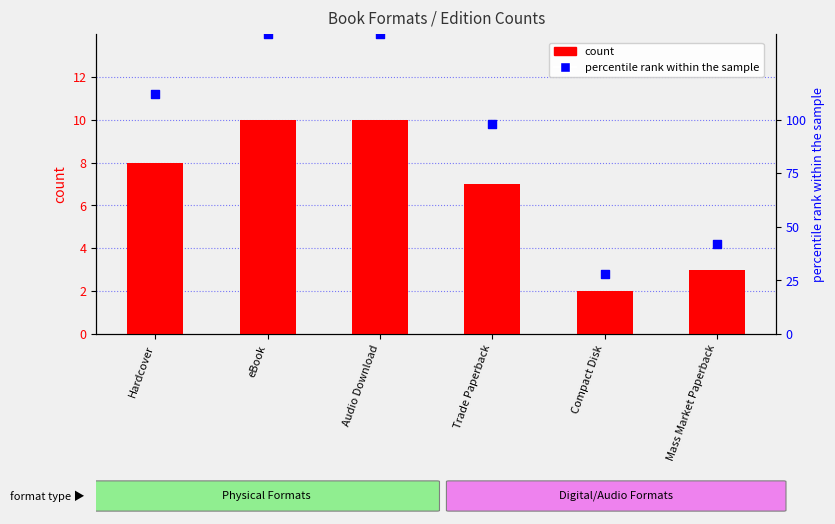

Which series has the widest spread of Y values?

percentile rank within the sample